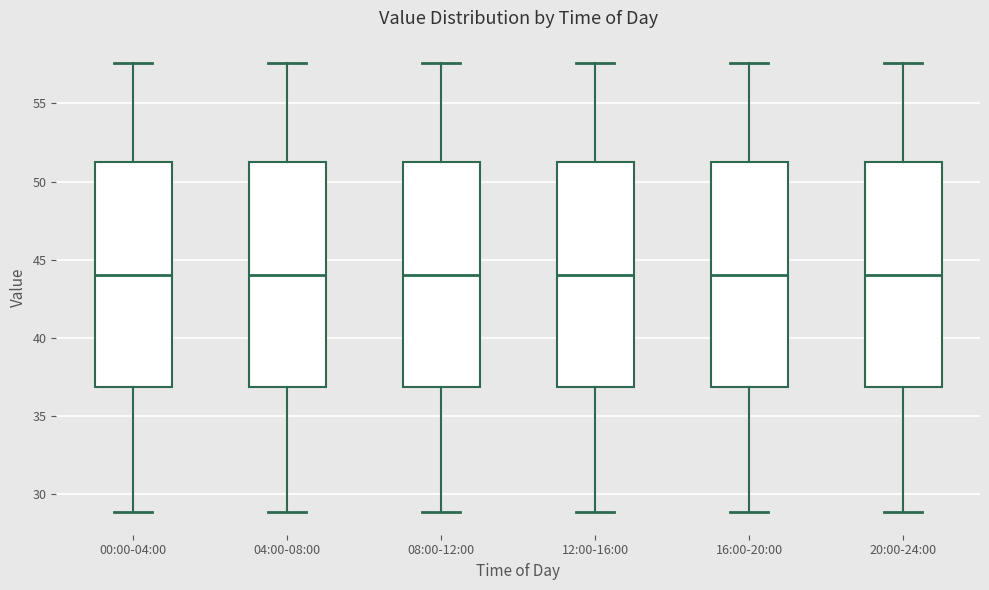

Where does the upper whisker of the box for 16:00-20:00 end on the y-axis? The values are not printed on the chart, so give them approximately, as read against the axis.

57.5